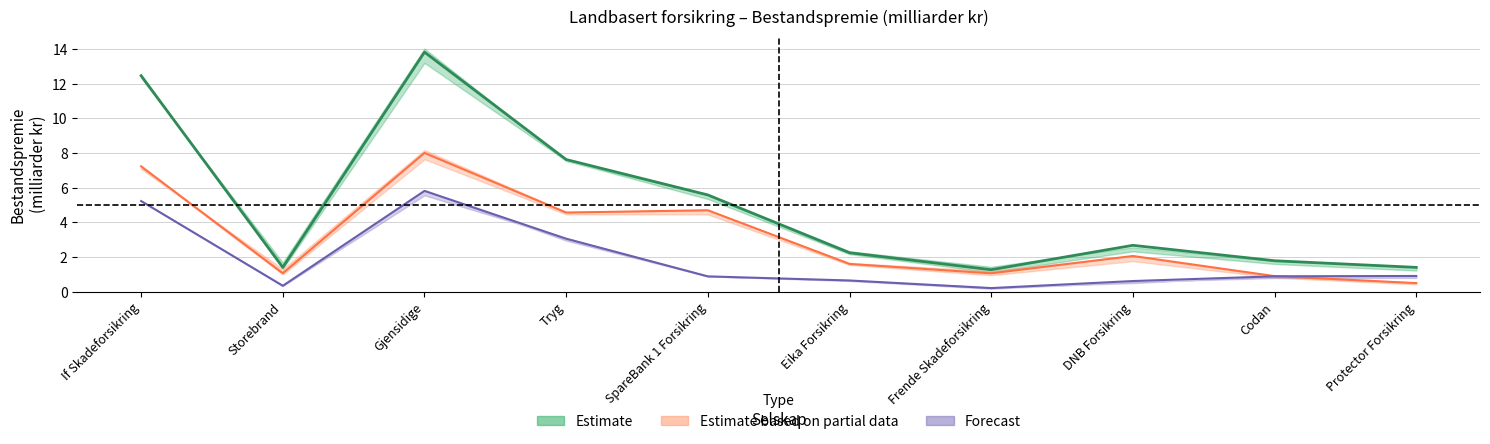

Which series changed the most between Tryg and SpareBank 1 Forsikring?

Estimate_2013